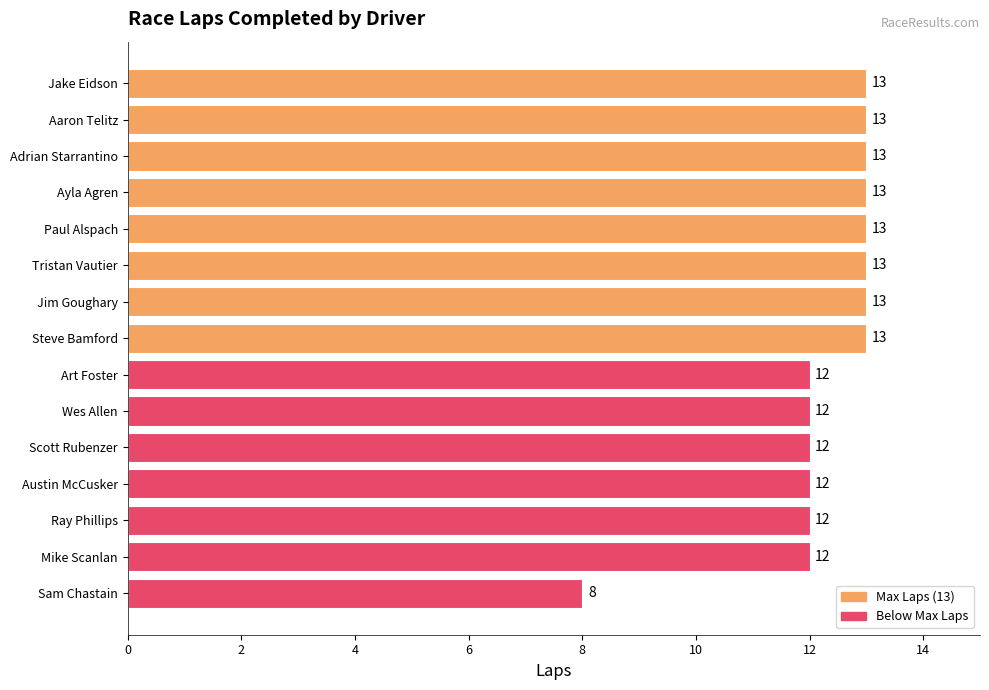

Reading top to bottom, list all the values displayed in this chart.

Jake Eidson=13	Aaron Telitz=13	Adrian Starrantino=13	Ayla Agren=13	Paul Alspach=13	Tristan Vautier=13	Jim Goughary=13	Steve Bamford=13	Art Foster=12	Wes Allen=12	Scott Rubenzer=12	Austin McCusker=12	Ray Phillips=12	Mike Scanlan=12	Sam Chastain=8